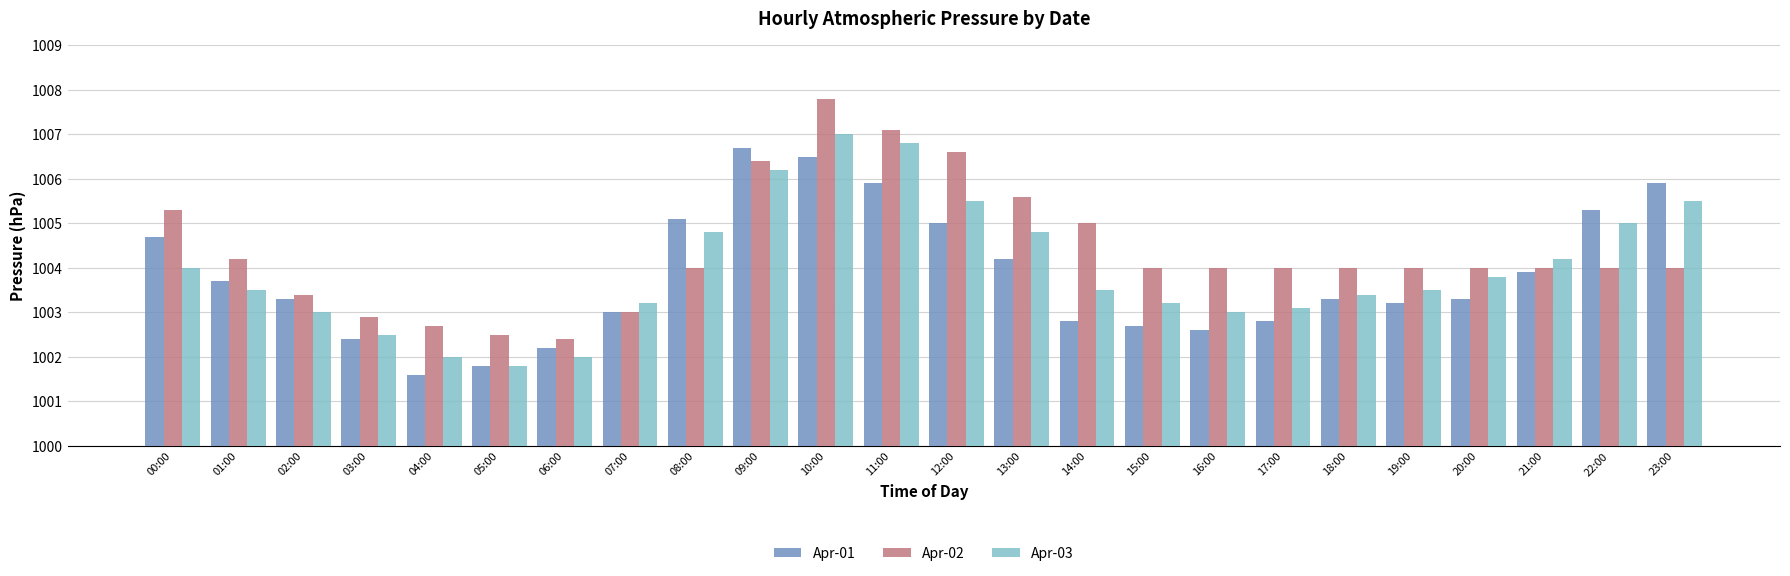

What position from the left is 03:00?

4